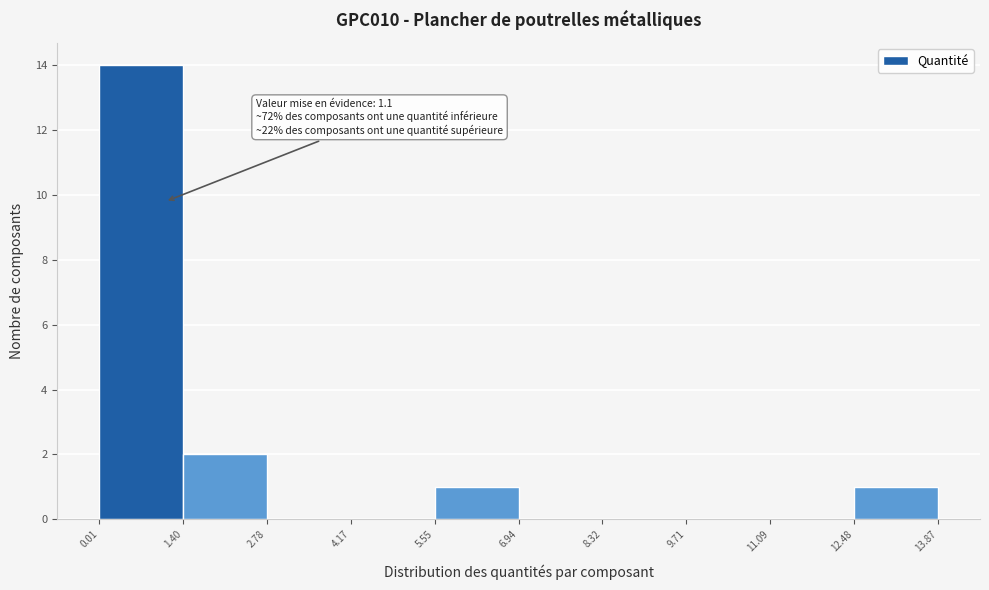

Over which range of the x-axis is the bar tallest?

0.01 to 1.40